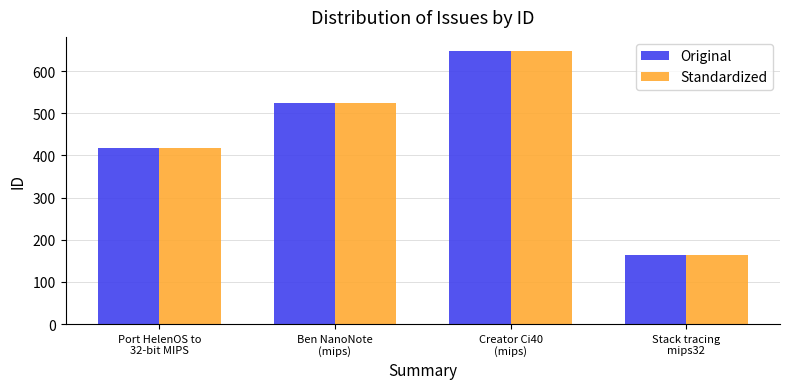

What is the sum of the Original values at Port HelenOS to
32-bit MIPS and Creator Ci40
(mips)?

1066